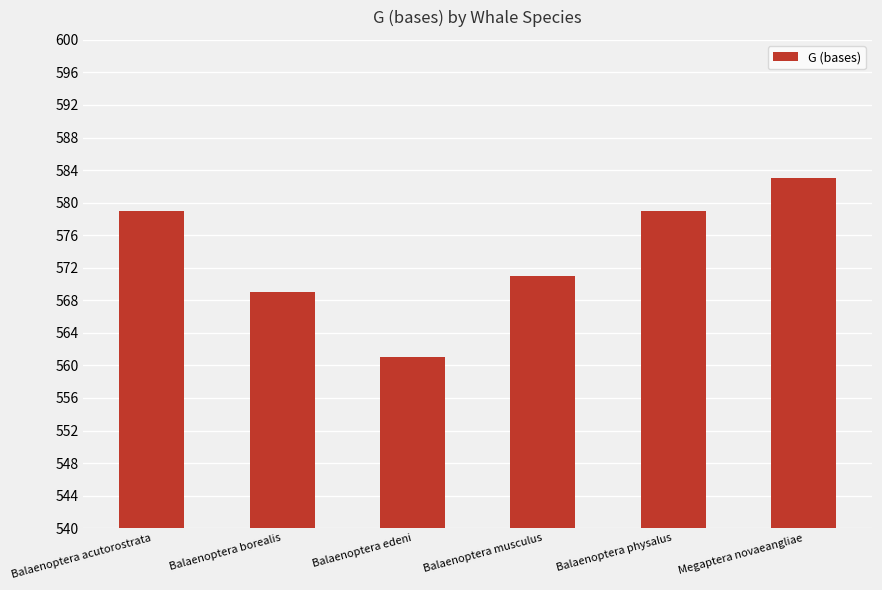

Is it true that the value at Balaenoptera physalus is 579?

True